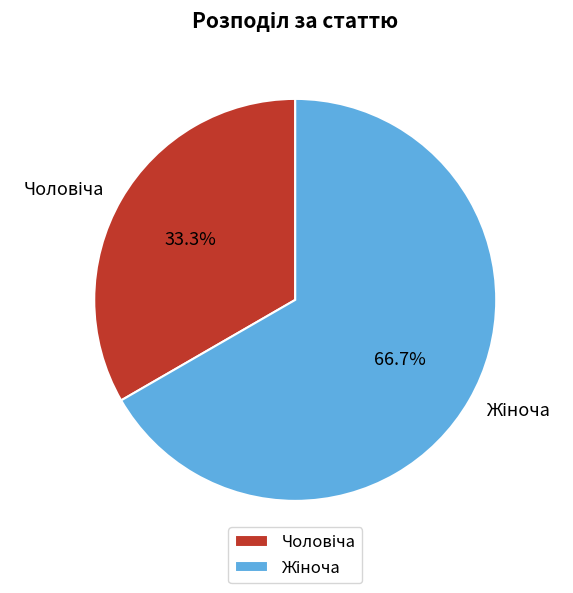

Does any single category account for the majority?

Yes